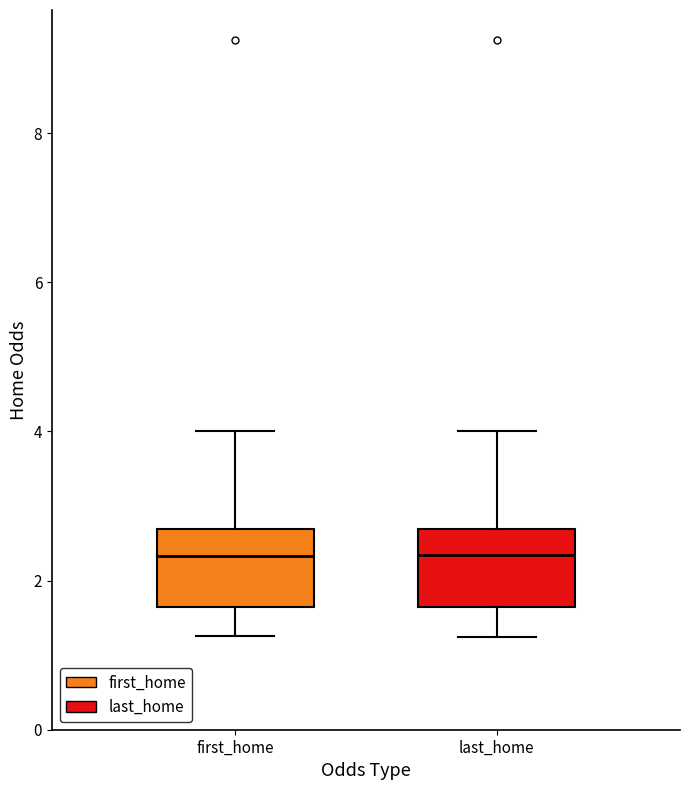

Where does the upper whisker of the box for first_home end on the y-axis? The values are not printed on the chart, so give them approximately, as read against the axis.

4.0